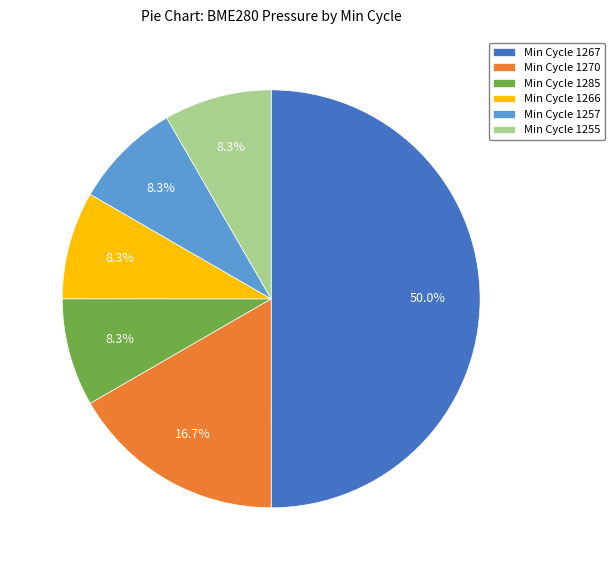

How much of the chart is everything except Min Cycle 1266?

91.7%